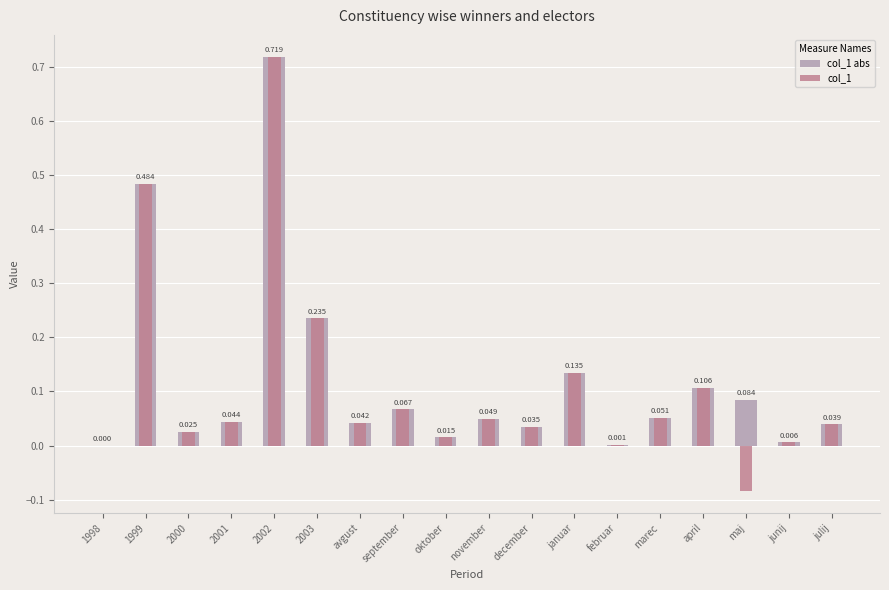

What is the label of the 4th bar from the right?

april